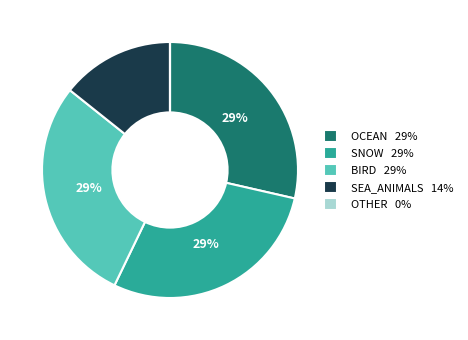

Is the sum of OCEAN 29% and SEA_ANIMALS 14% greater than half?

No